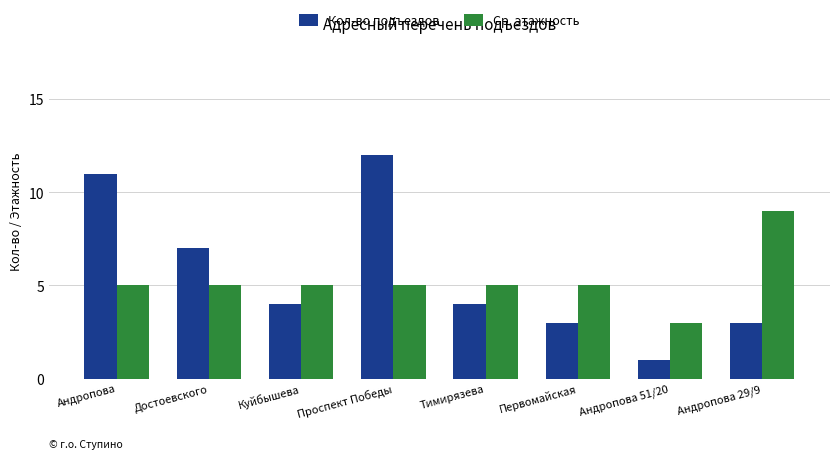

At Андропова 29/9, list the series in order from largest to smallest.

Ср. этажность, Кол-во подъездов